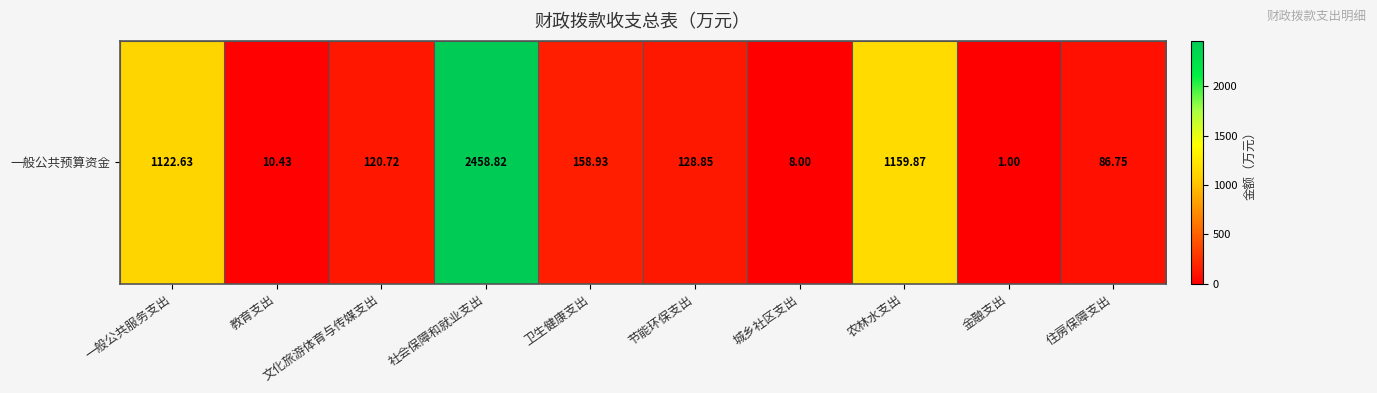

Between 文化旅游体育与传媒支出 and 教育支出, which is larger?

文化旅游体育与传媒支出